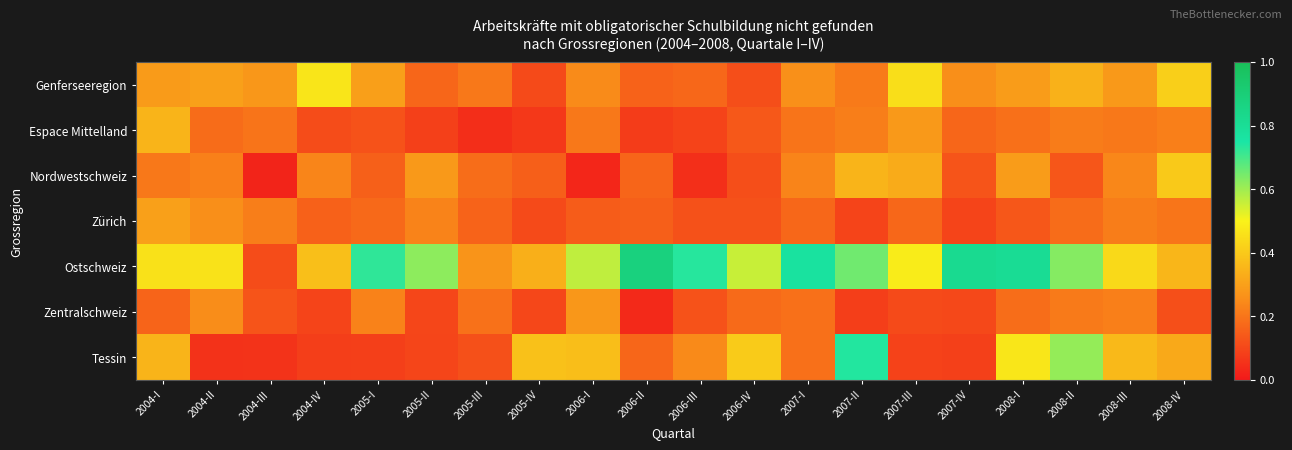

Reading left to right, extract all data points from this chart.

Genferseeregion: 2004-I=0.3	2004-II=0.3	2004-III=0.3	2004-IV=0.5	2005-I=0.3	2005-II=0.2	2005-III=0.2	2005-IV=0.1	2006-I=0.2	2006-II=0.2	2006-III=0.2	2006-IV=0.1	2007-I=0.3	2007-II=0.2	2007-III=0.5	2007-IV=0.3	2008-I=0.3	2008-II=0.3	2008-III=0.3	2008-IV=0.4
Espace Mittelland: 2004-I=0.3	2004-II=0.2	2004-III=0.2	2004-IV=0.1	2005-I=0.1	2005-II=0.1	2005-III=0.0	2005-IV=0.1	2006-I=0.2	2006-II=0.1	2006-III=0.1	2006-IV=0.1	2007-I=0.2	2007-II=0.2	2007-III=0.3	2007-IV=0.2	2008-I=0.2	2008-II=0.2	2008-III=0.2	2008-IV=0.2
Nordwestschweiz: 2004-I=0.2	2004-II=0.2	2004-III=0.0	2004-IV=0.2	2005-I=0.2	2005-II=0.3	2005-III=0.2	2005-IV=0.2	2006-I=0.0	2006-II=0.2	2006-III=0.0	2006-IV=0.1	2007-I=0.2	2007-II=0.3	2007-III=0.3	2007-IV=0.1	2008-I=0.3	2008-II=0.1	2008-III=0.2	2008-IV=0.4
Zürich: 2004-I=0.3	2004-II=0.3	2004-III=0.2	2004-IV=0.2	2005-I=0.2	2005-II=0.2	2005-III=0.2	2005-IV=0.1	2006-I=0.1	2006-II=0.2	2006-III=0.1	2006-IV=0.1	2007-I=0.2	2007-II=0.1	2007-III=0.2	2007-IV=0.1	2008-I=0.1	2008-II=0.2	2008-III=0.2	2008-IV=0.2
Ostschweiz: 2004-I=0.5	2004-II=0.5	2004-III=0.1	2004-IV=0.4	2005-I=0.7	2005-II=0.6	2005-III=0.3	2005-IV=0.3	2006-I=0.6	2006-II=0.9	2006-III=0.7	2006-IV=0.6	2007-I=0.8	2007-II=0.7	2007-III=0.5	2007-IV=0.8	2008-I=0.8	2008-II=0.6	2008-III=0.4	2008-IV=0.4
Zentralschweiz: 2004-I=0.2	2004-II=0.3	2004-III=0.1	2004-IV=0.1	2005-I=0.2	2005-II=0.1	2005-III=0.2	2005-IV=0.1	2006-I=0.3	2006-II=0.0	2006-III=0.1	2006-IV=0.2	2007-I=0.2	2007-II=0.1	2007-III=0.1	2007-IV=0.1	2008-I=0.2	2008-II=0.2	2008-III=0.2	2008-IV=0.1
Tessin: 2004-I=0.3	2004-II=0.1	2004-III=0.1	2004-IV=0.1	2005-I=0.1	2005-II=0.1	2005-III=0.1	2005-IV=0.4	2006-I=0.4	2006-II=0.2	2006-III=0.2	2006-IV=0.4	2007-I=0.2	2007-II=0.7	2007-III=0.1	2007-IV=0.1	2008-I=0.5	2008-II=0.6	2008-III=0.4	2008-IV=0.3